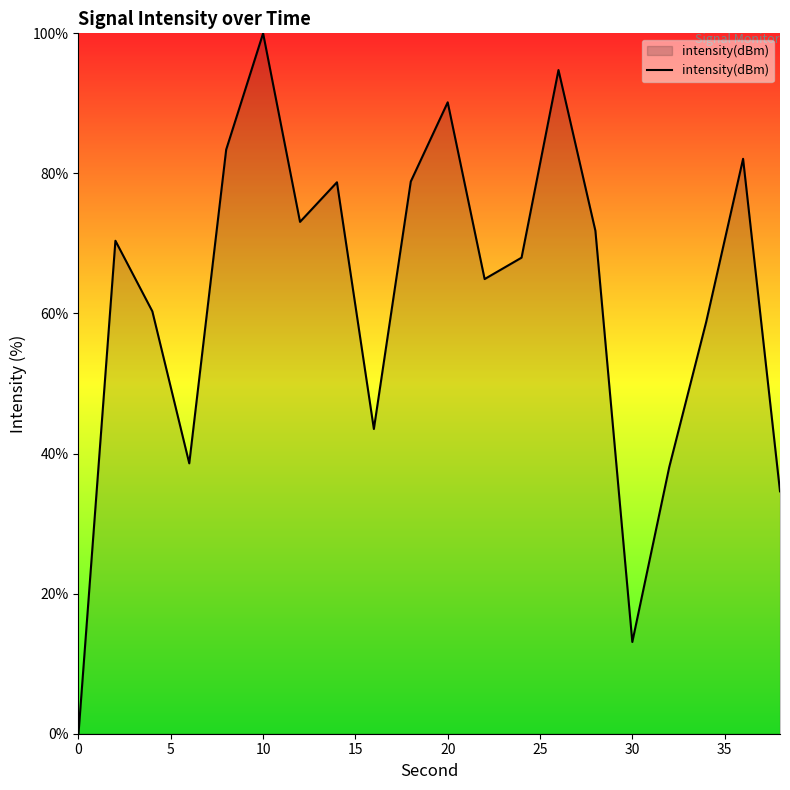

Does the chart display data point markers on the line(s)?

No